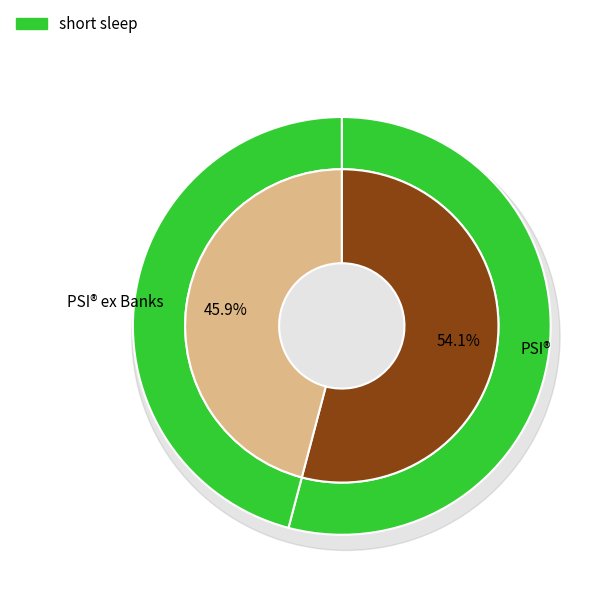

How many segments does this pie chart have?

2